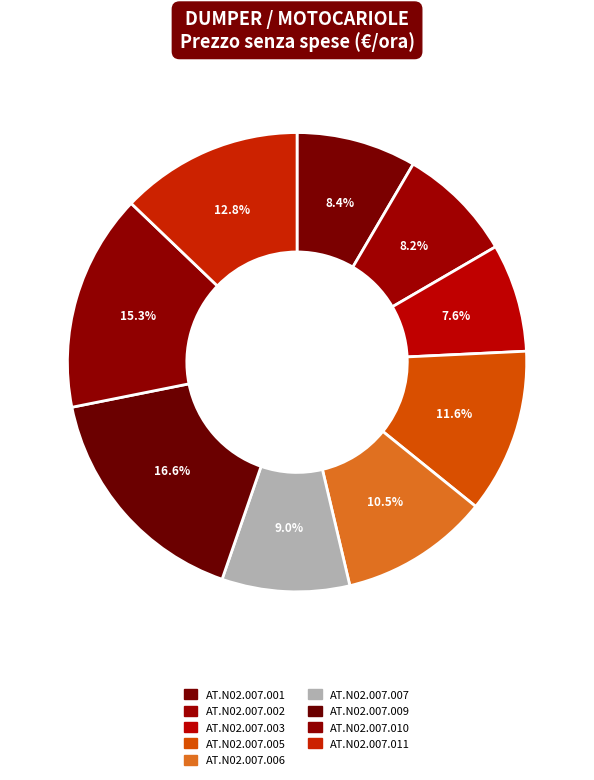

How many segments does this pie chart have?

9